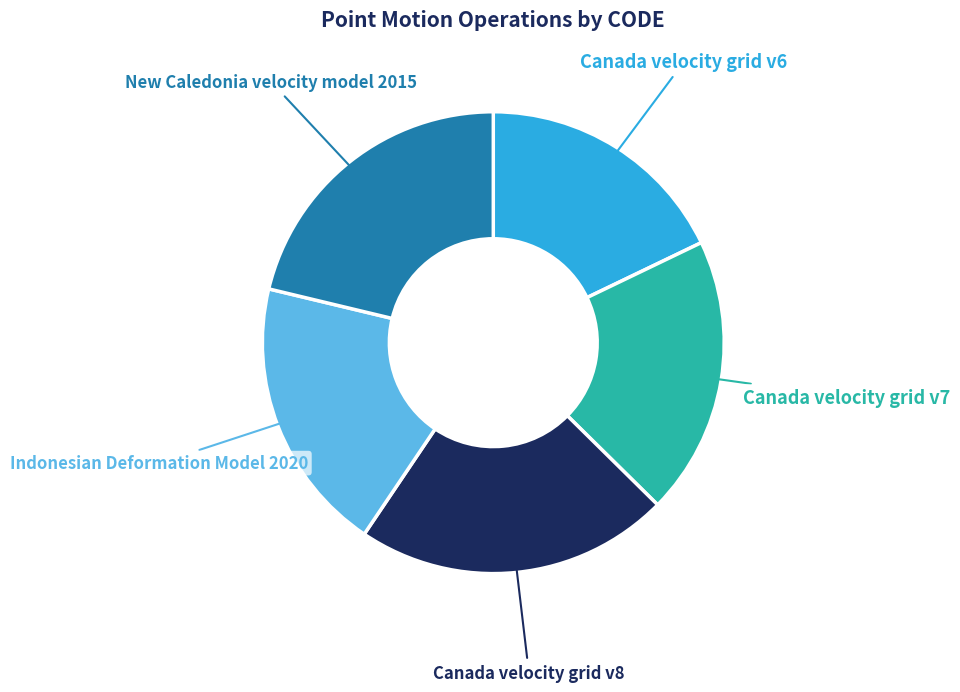

What is the ratio of the value at Canada velocity grid v6 to the value at Indonesian Deformation Model 2020?

0.9